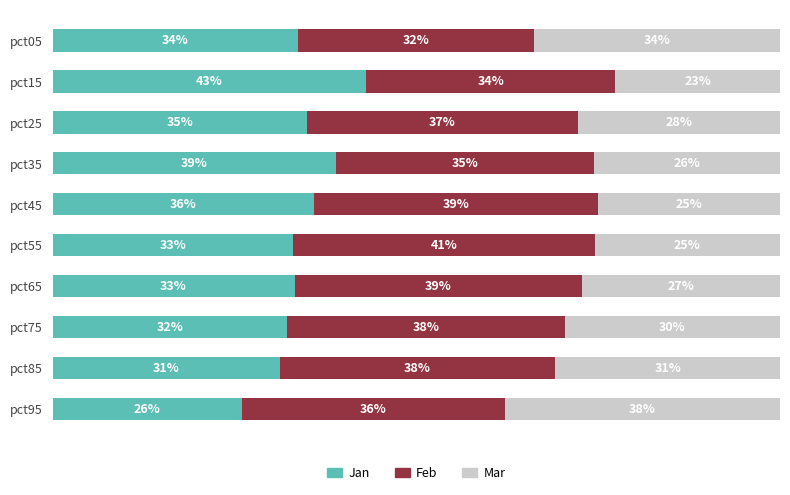

At which label does Jan reach its peak?

pct15